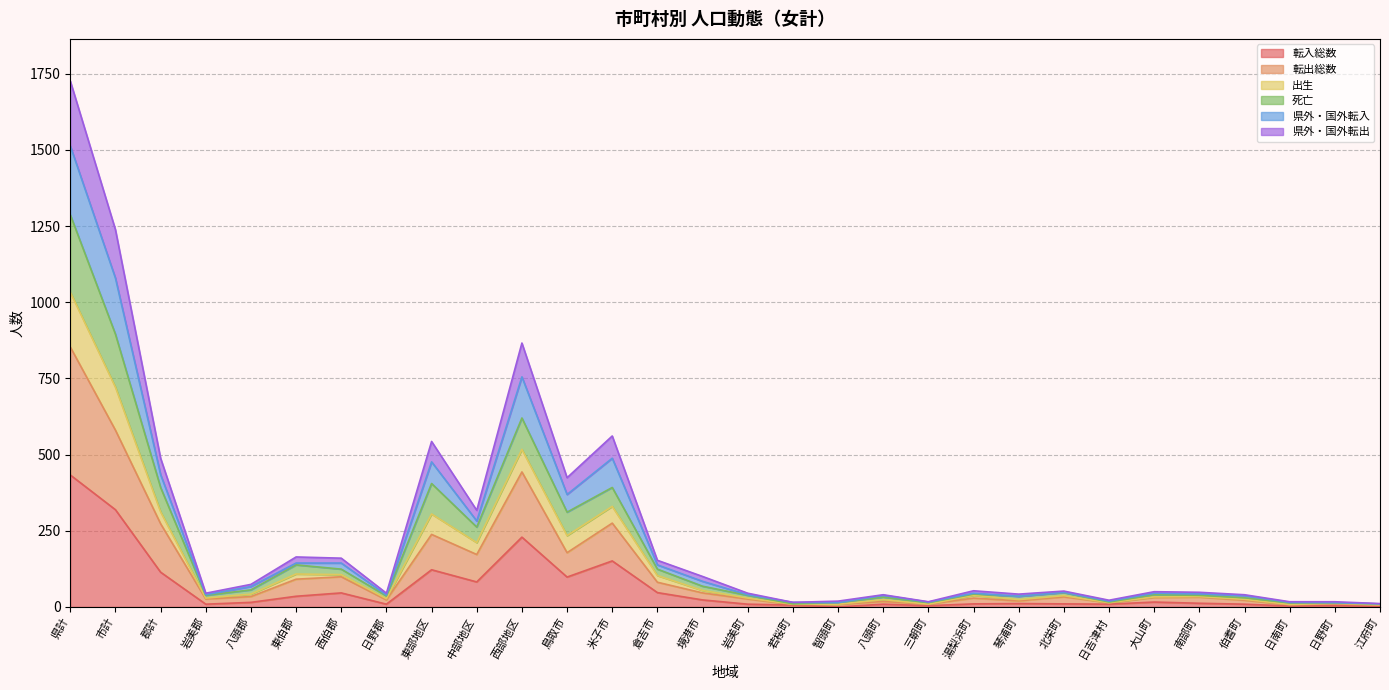

What is the greatest value displayed?

1726